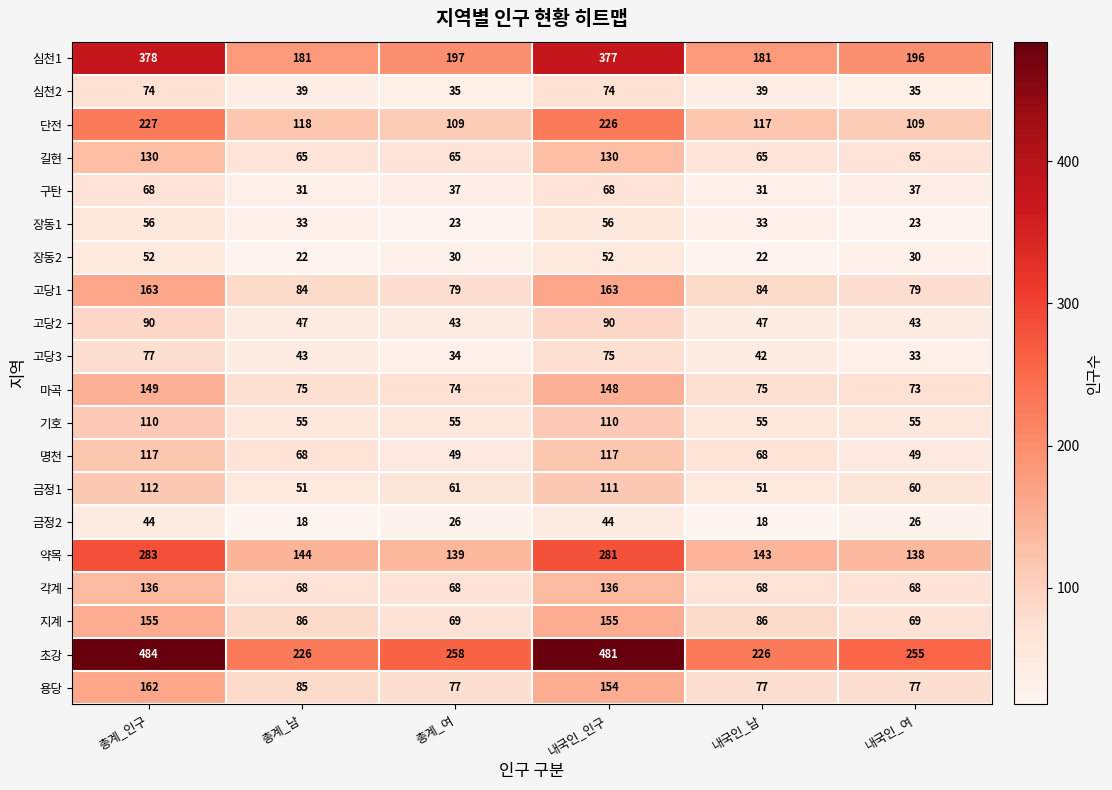

At which category is the sum across all series the highest?

총계_인구